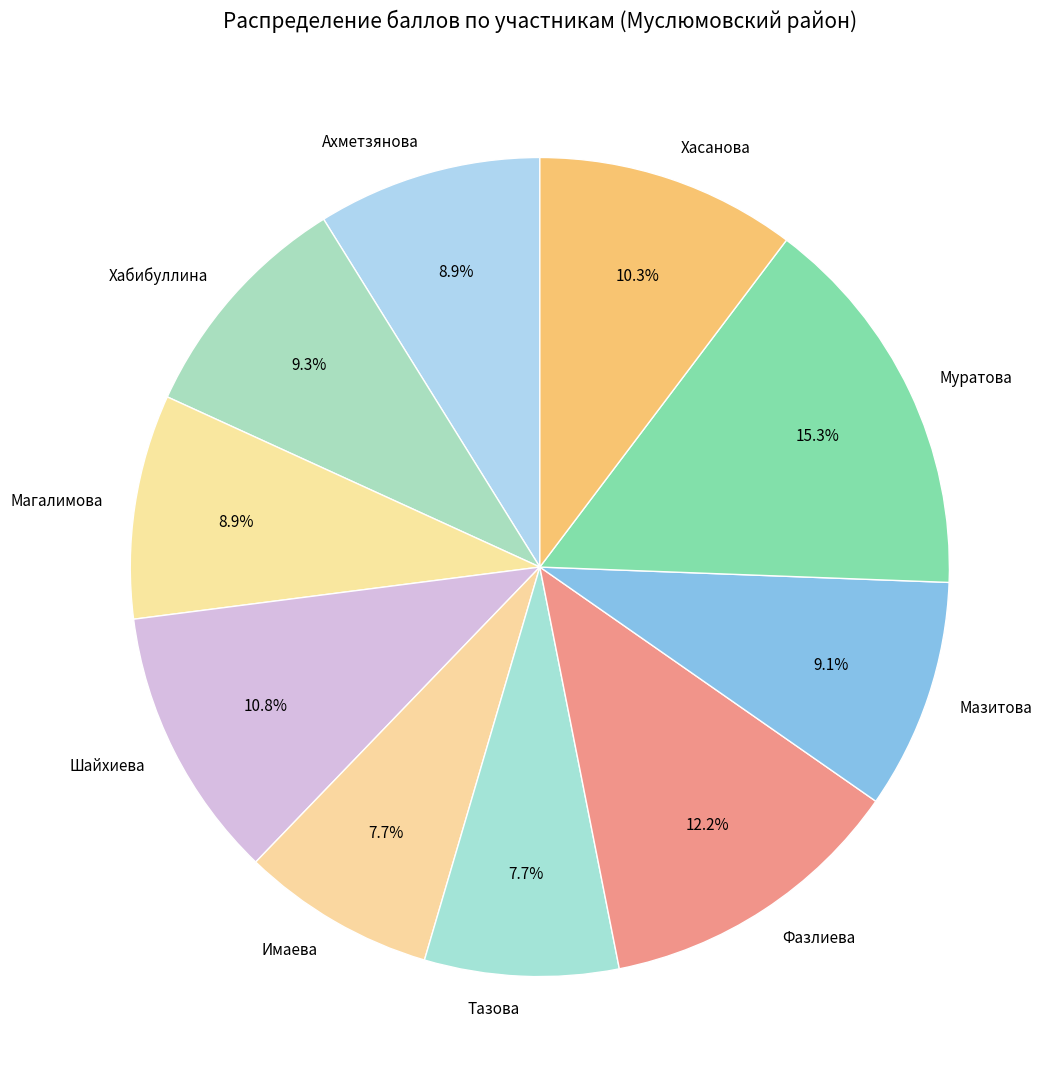

How many slices are in this pie chart?

10